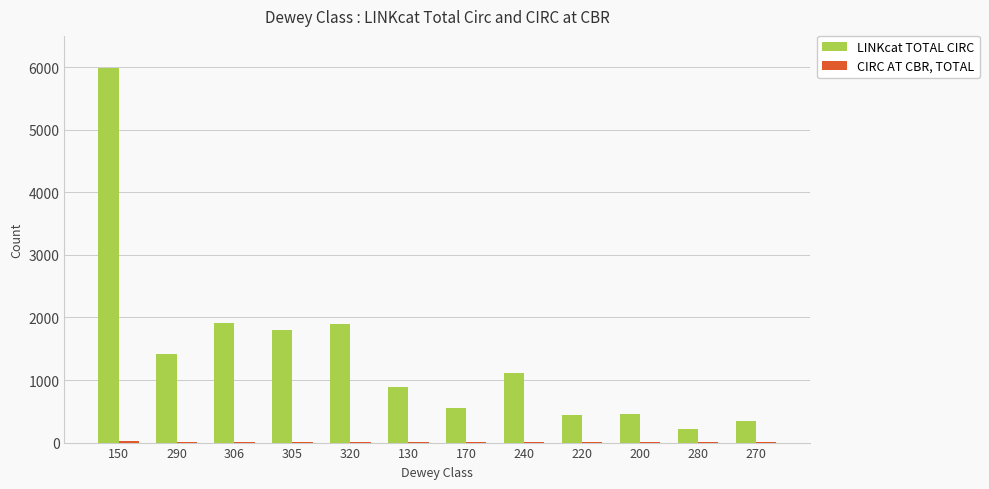

How many groups of bars are there?

12